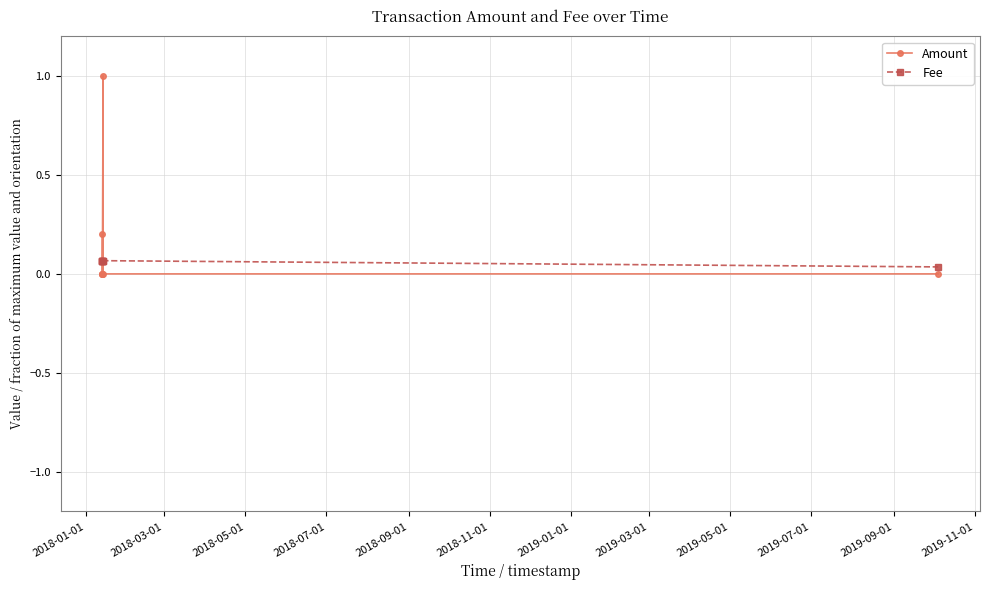

Rank the series by their maximum value, from lowest to highest.

Fee, Amount